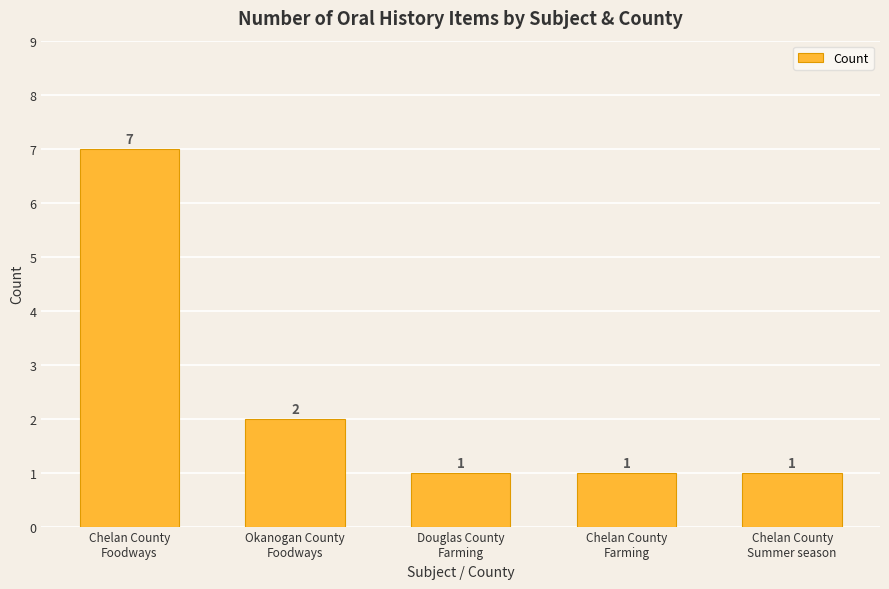

Approximately how many times larger is the value at Okanogan County
Foodways compared to Chelan County
Foodways?

0.3